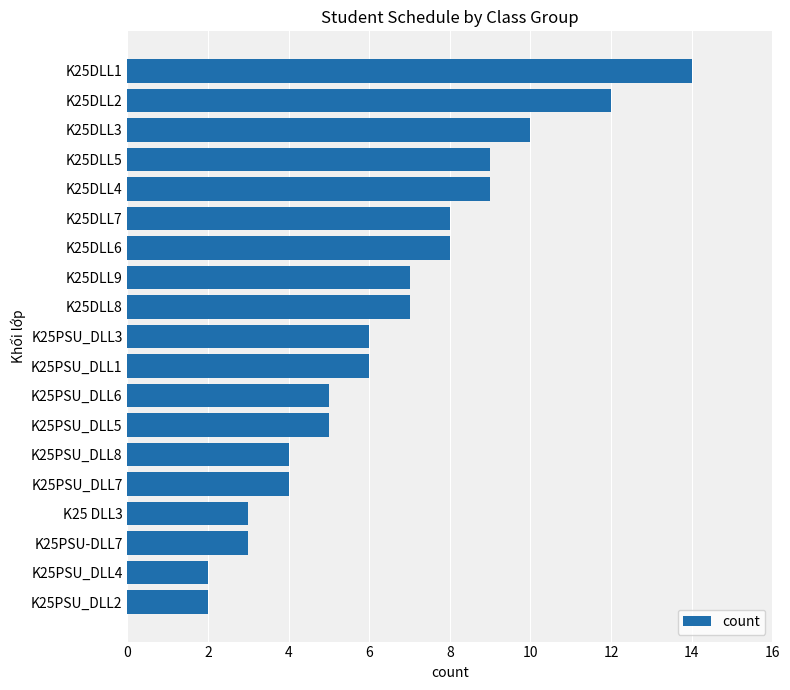

Reading top to bottom, extract all data points from this chart.

K25DLL1=14	K25DLL2=12	K25DLL3=10	K25DLL5=9	K25DLL4=9	K25DLL7=8	K25DLL6=8	K25DLL9=7	K25DLL8=7	K25PSU_DLL3=6	K25PSU_DLL1=6	K25PSU_DLL6=5	K25PSU_DLL5=5	K25PSU_DLL8=4	K25PSU_DLL7=4	K25 DLL3=3	K25PSU-DLL7=3	K25PSU_DLL4=2	K25PSU_DLL2=2